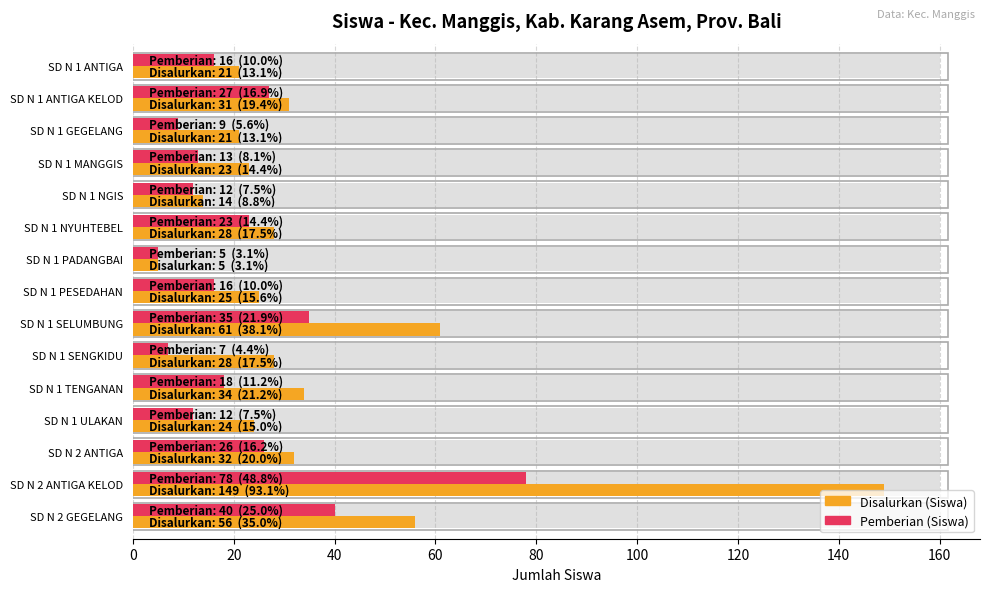

Which series has the largest range (max minus min)?

Disalurkan (Siswa)